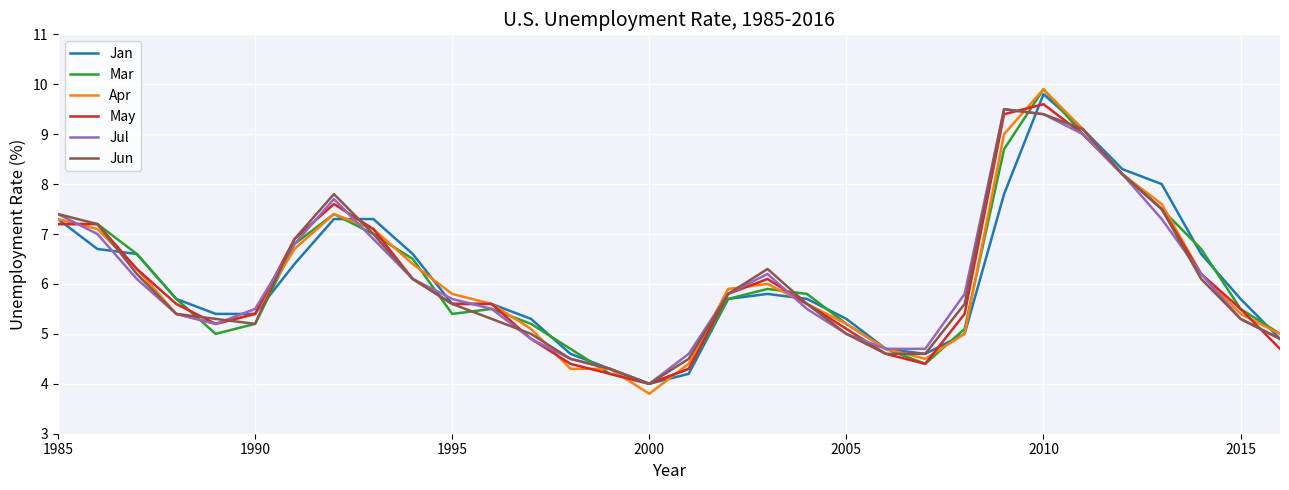

Which series has the widest spread of values?

Apr